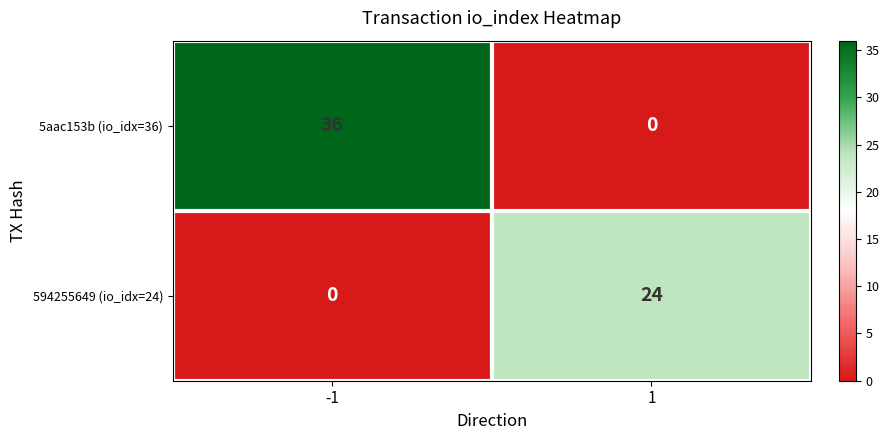

What is the total value across all series at -1?

36